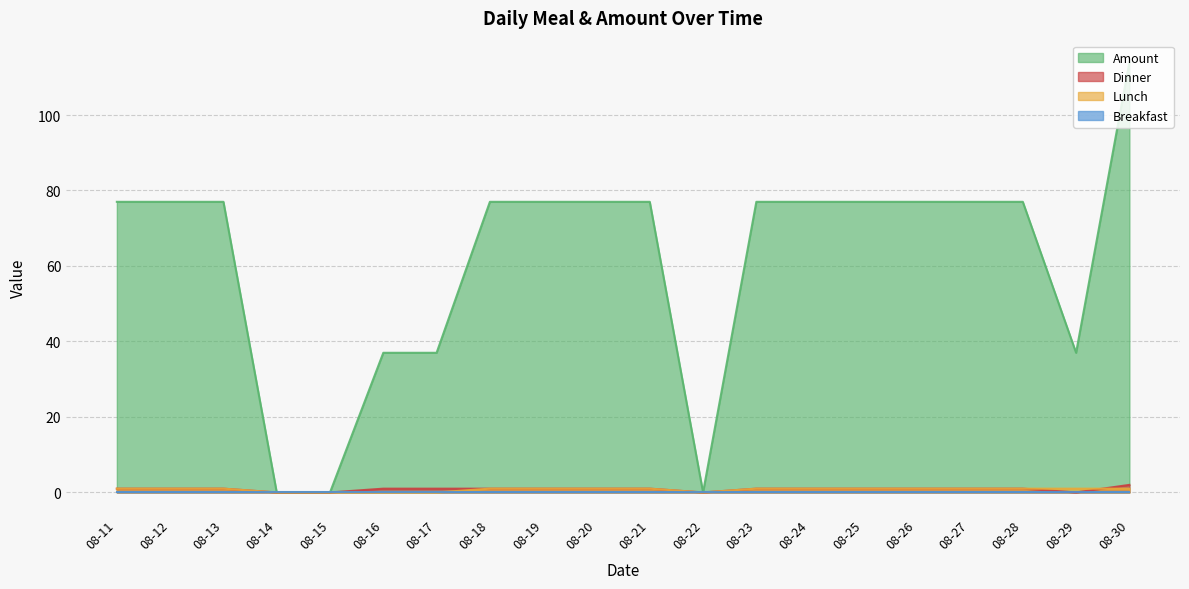

Is it true that Lunch equals 1 at 08-29?

True